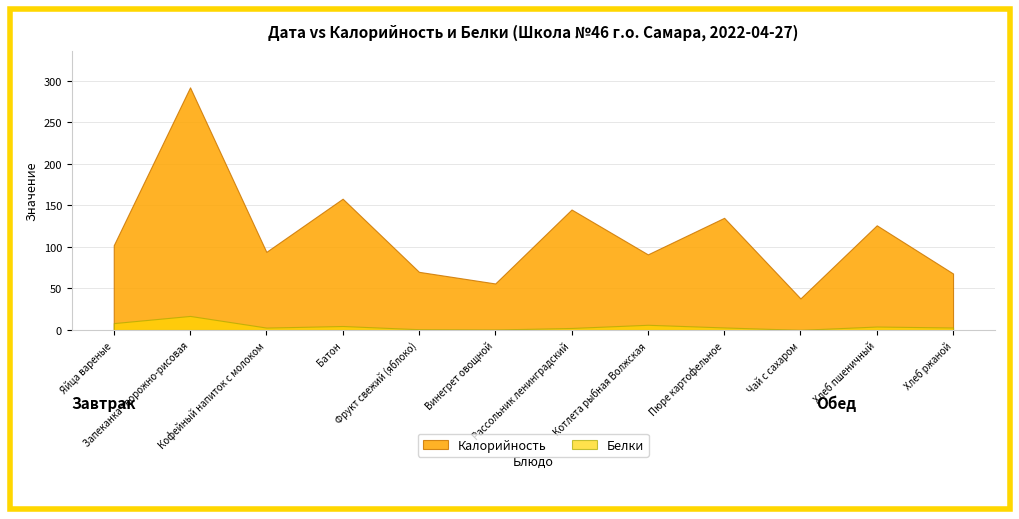

What value does the Калорийность series have at Яйца вареные?

102.0